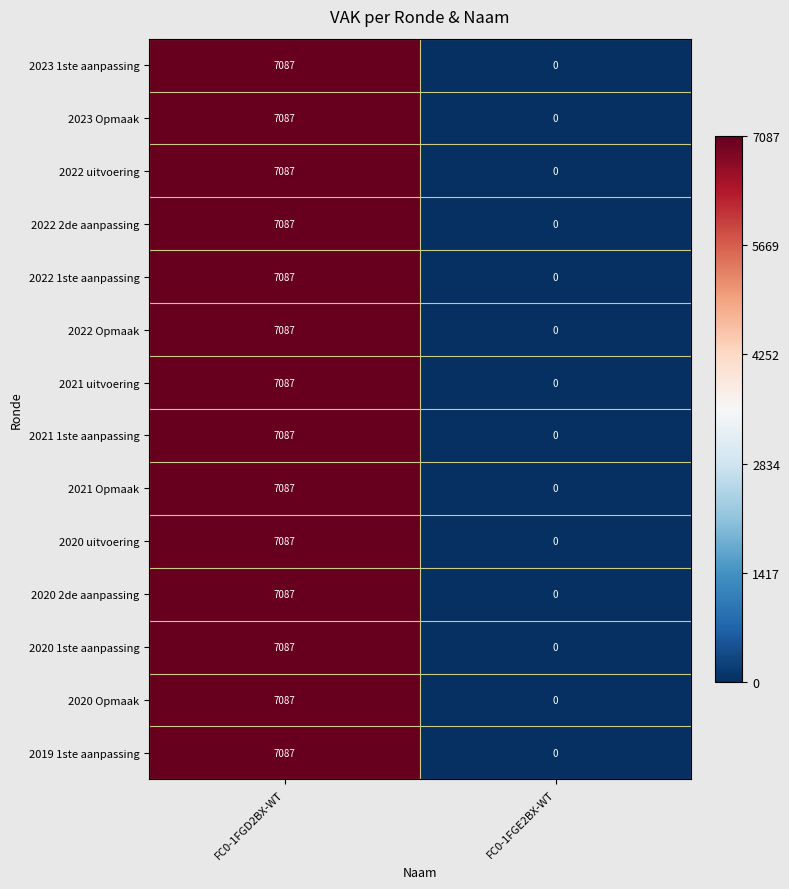

Reading right to left, what are all the values shown in this chart?

2023 1ste aanpassing: 0	7087
2023 Opmaak: 0	7087
2022 uitvoering: 0	7087
2022 2de aanpassing: 0	7087
2022 1ste aanpassing: 0	7087
2022 Opmaak: 0	7087
2021 uitvoering: 0	7087
2021 1ste aanpassing: 0	7087
2021 Opmaak: 0	7087
2020 uitvoering: 0	7087
2020 2de aanpassing: 0	7087
2020 1ste aanpassing: 0	7087
2020 Opmaak: 0	7087
2019 1ste aanpassing: 0	7087